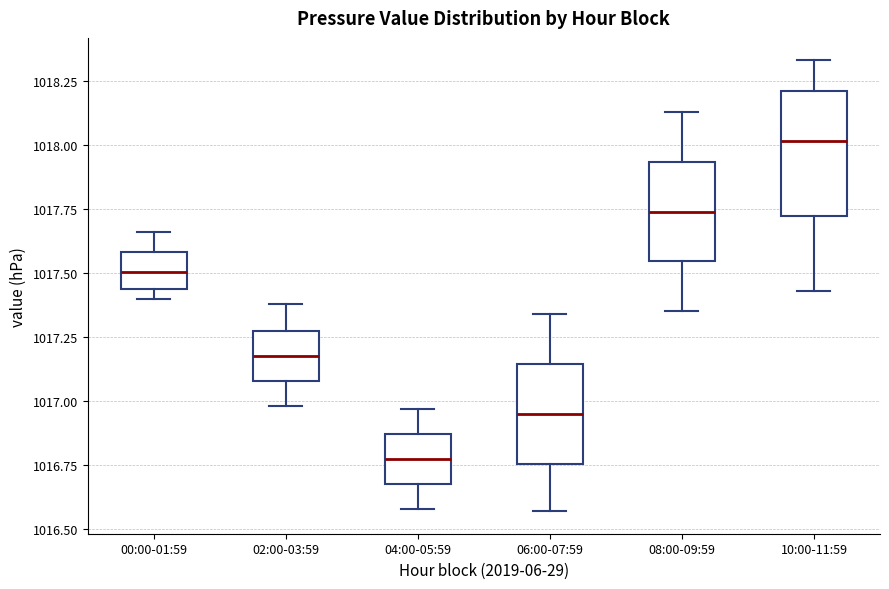

Reading left to right, read every box against the y-axis: the position of its median line, the range the box covers, and the ends of its whiskers. The values are not printed on the chart, so give them approximately, as read against the axis.

00:00-01:59: median 1017.50, box 1017.45 to 1017.60, whiskers 1017.40 to 1017.65
02:00-03:59: median 1017.20, box 1017.10 to 1017.25, whiskers 1017.00 to 1017.40
04:00-05:59: median 1016.80, box 1016.70 to 1016.85, whiskers 1016.60 to 1016.95
06:00-07:59: median 1016.95, box 1016.75 to 1017.15, whiskers 1016.55 to 1017.35
08:00-09:59: median 1017.75, box 1017.55 to 1017.95, whiskers 1017.35 to 1018.15
10:00-11:59: median 1018.00, box 1017.70 to 1018.20, whiskers 1017.45 to 1018.35